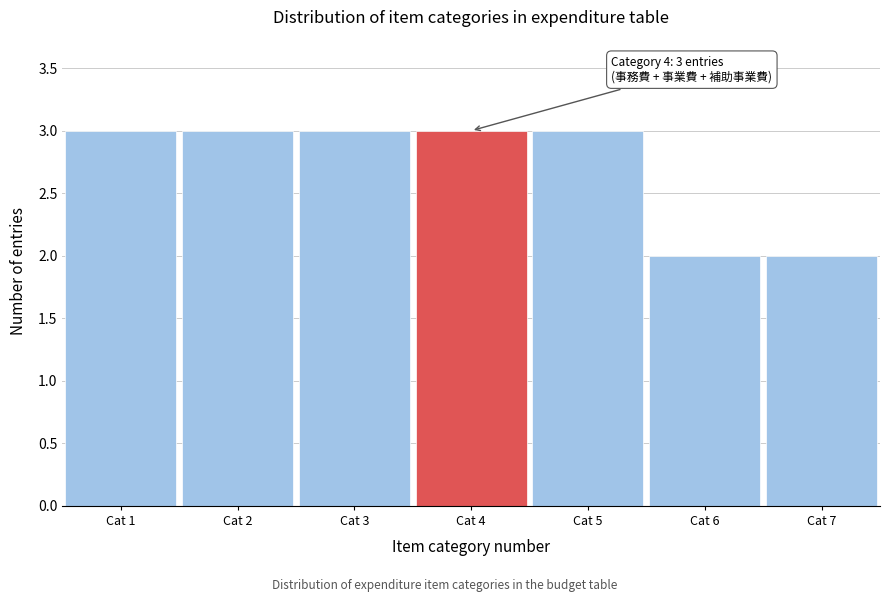

Reading right to left, transcribe all the data shown in this chart.

Cat 7=2	Cat 6=2	Cat 5=3	Cat 4=3	Cat 3=3	Cat 2=3	Cat 1=3